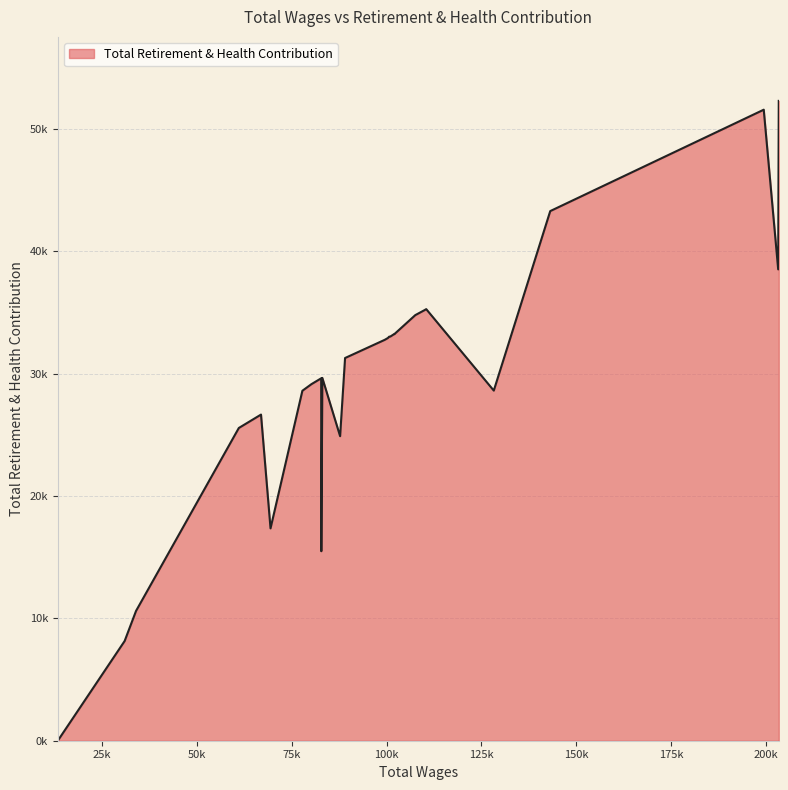

The value at 7 is 35204. True or false?

True